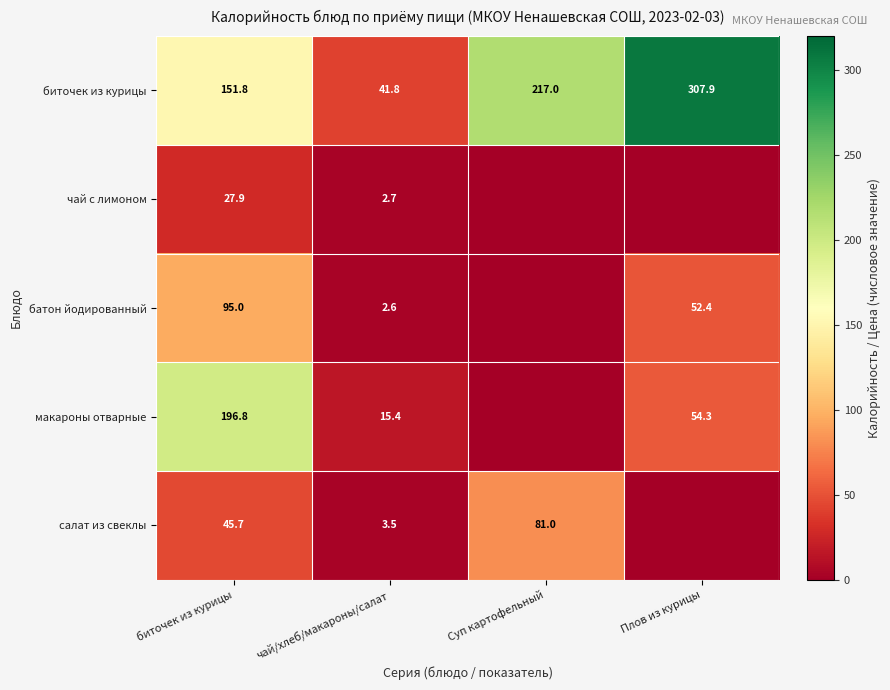

At how many categories does at least one series exceed 245?

1